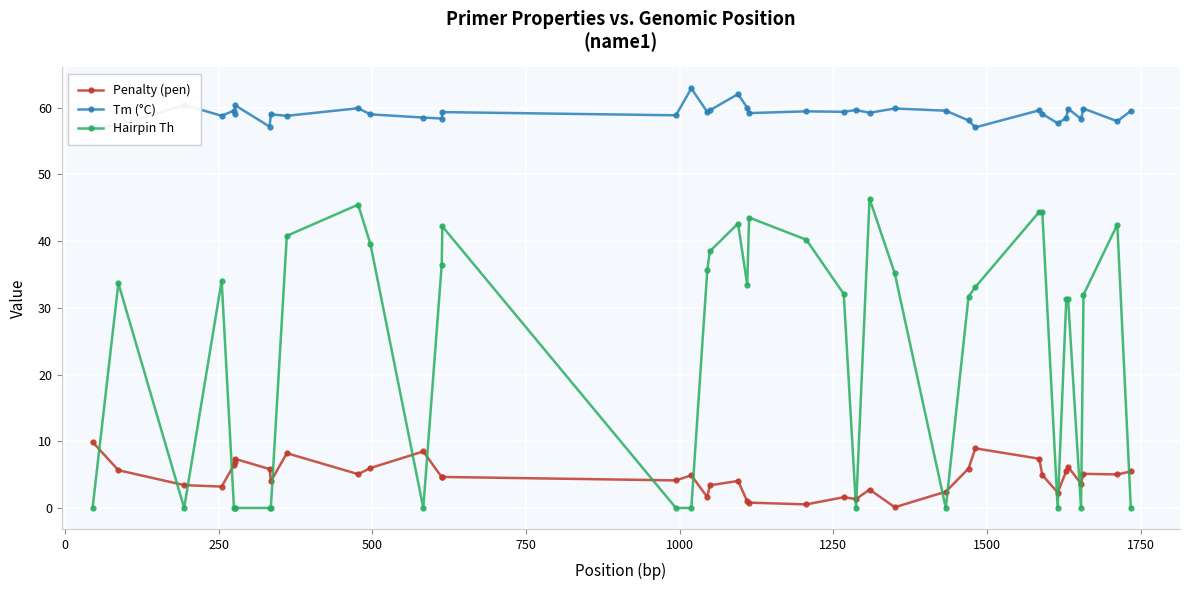

True or false: Tm (°C) and Hairpin Th intersect in this chart.

False